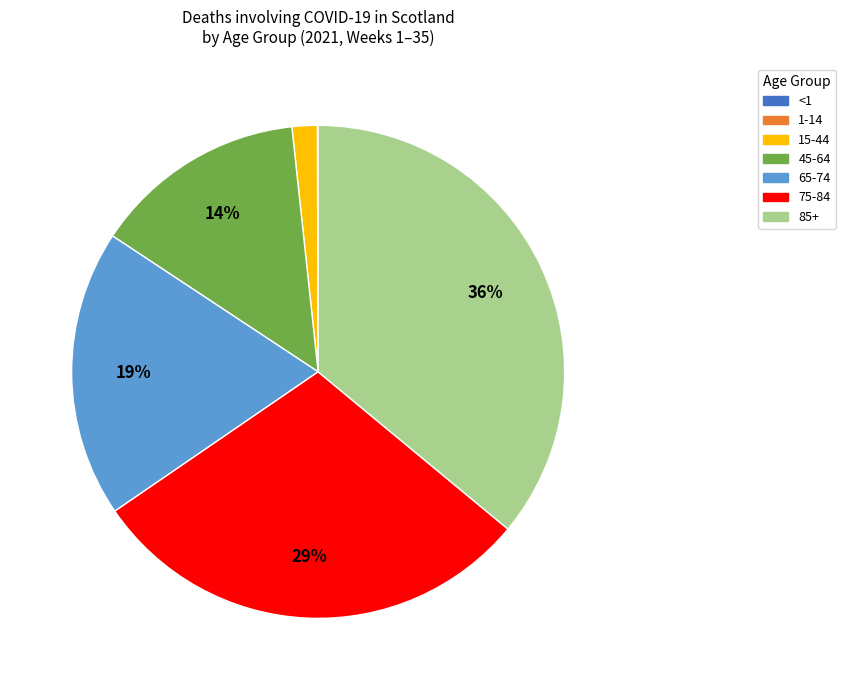

Is there a majority slice in this chart?

No